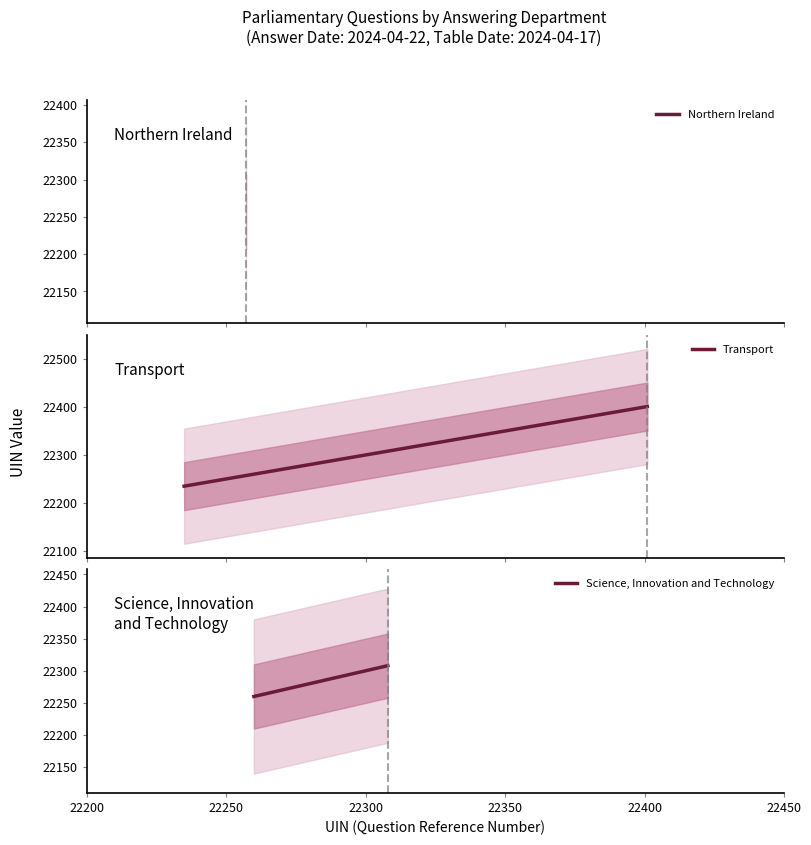

What is the approximate value of Transport at 2024-04-17?

22400